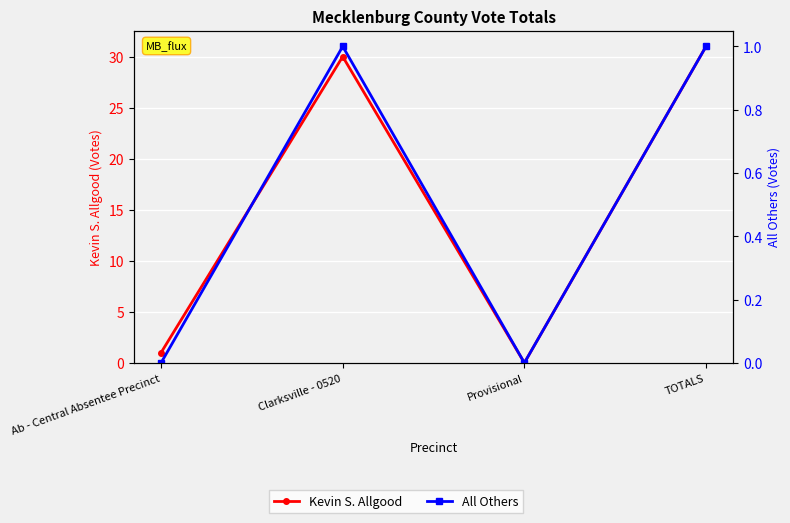

At Ab - Central Absentee Precinct, list the series in order from largest to smallest.

Kevin S. Allgood, All Others